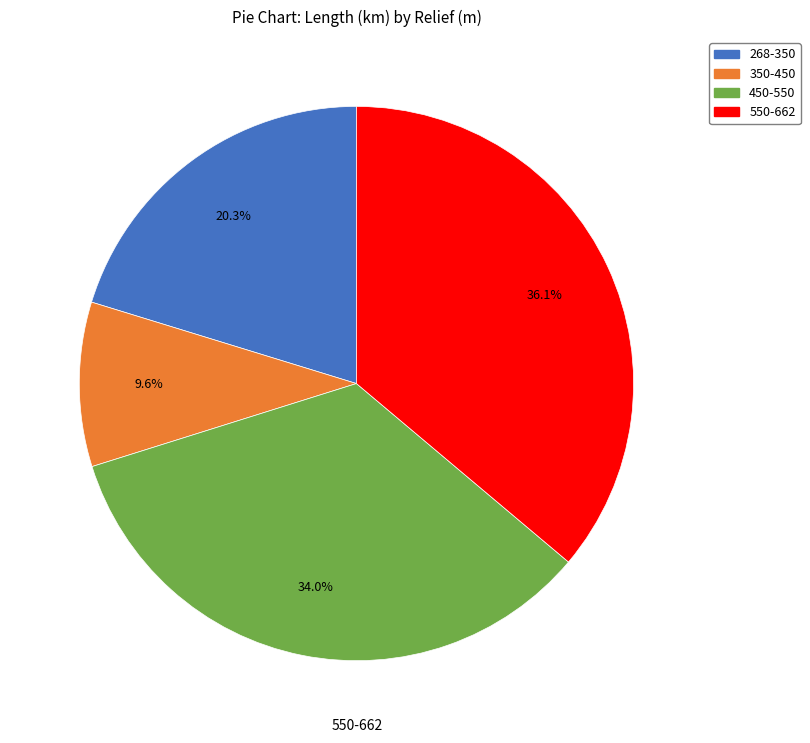

Is there any slice that represents more than half of the pie?

No